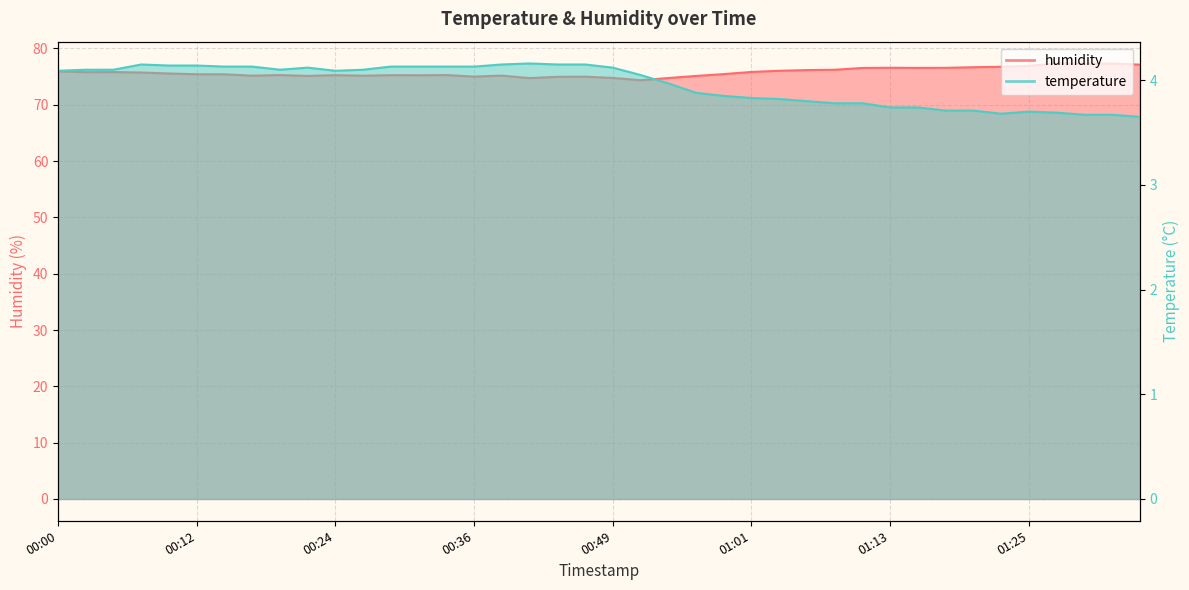

Reading left to right, transcribe all the data shown in this chart.

temperature: 4.1	4.1	4.1	4.2	4.1	4.1	4.1	4.1	4.1	4.1	4.1	4.1	4.1	4.1	4.1	4.1	4.2	4.2	4.2	4.2	4.1	4.0	4.0	3.9	3.9	3.8	3.8	3.8	3.8	3.8	3.7	3.7	3.7	3.7	3.7	3.7	3.7	3.7	3.7	3.6
humidity: 75.9	75.8	75.8	75.7	75.5	75.4	75.4	75.2	75.3	75.1	75.2	75.2	75.2	75.2	75.3	75.0	75.2	74.7	75.0	75.0	74.8	74.3	74.7	75.1	75.4	75.8	76.0	76.1	76.2	76.5	76.5	76.5	76.5	76.7	76.7	76.9	77.3	77.3	77.3	77.1